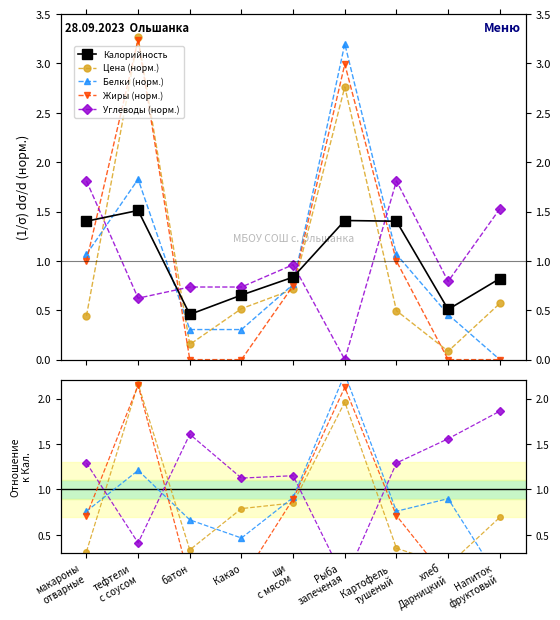

List the labels in order of Жиры (норм.) value, smallest first.

батон, Какао, хлеб
Дарницкий, Напиток
фруктовый, щи
с мясом, макароны
отварные, Картофель
тушеный, Рыба
запеченая, тефтели
с соусом